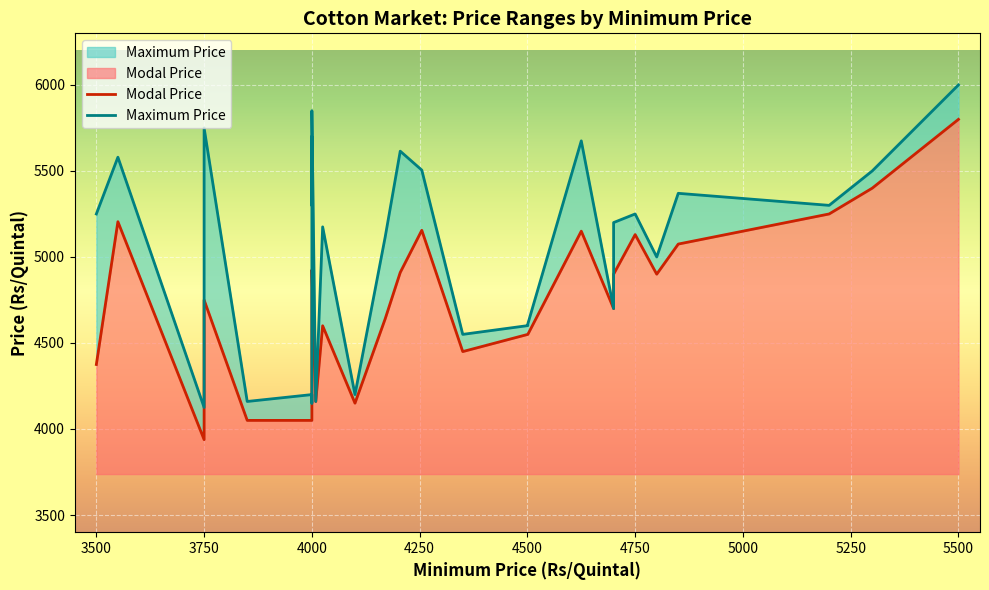

Which series has the largest range (max minus min)?

Maximum Price